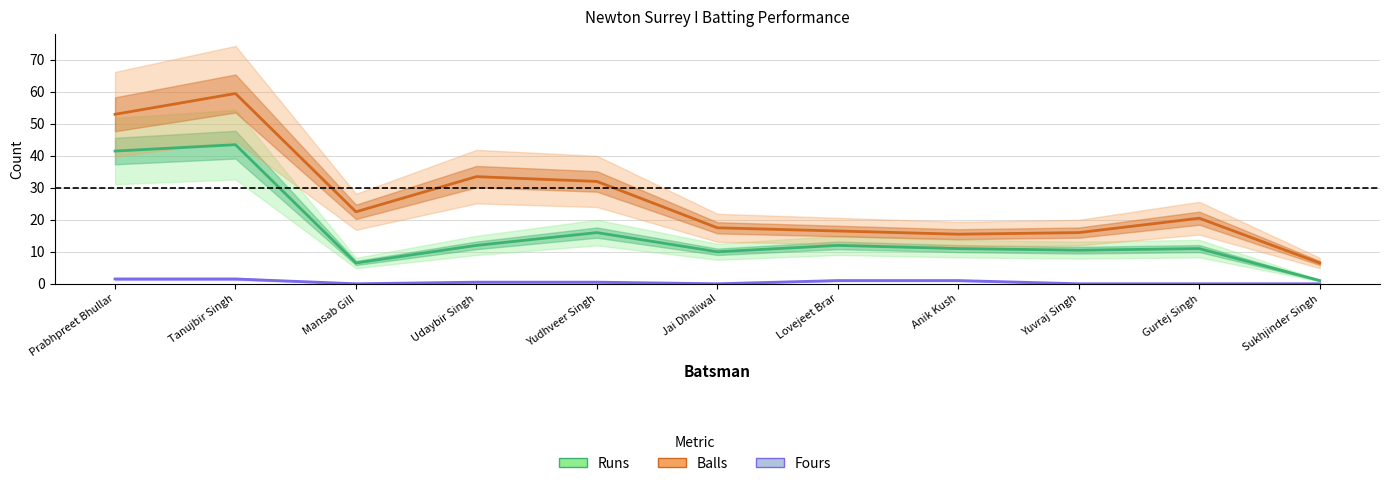

True or false: Balls and Runs cross at least once.

False